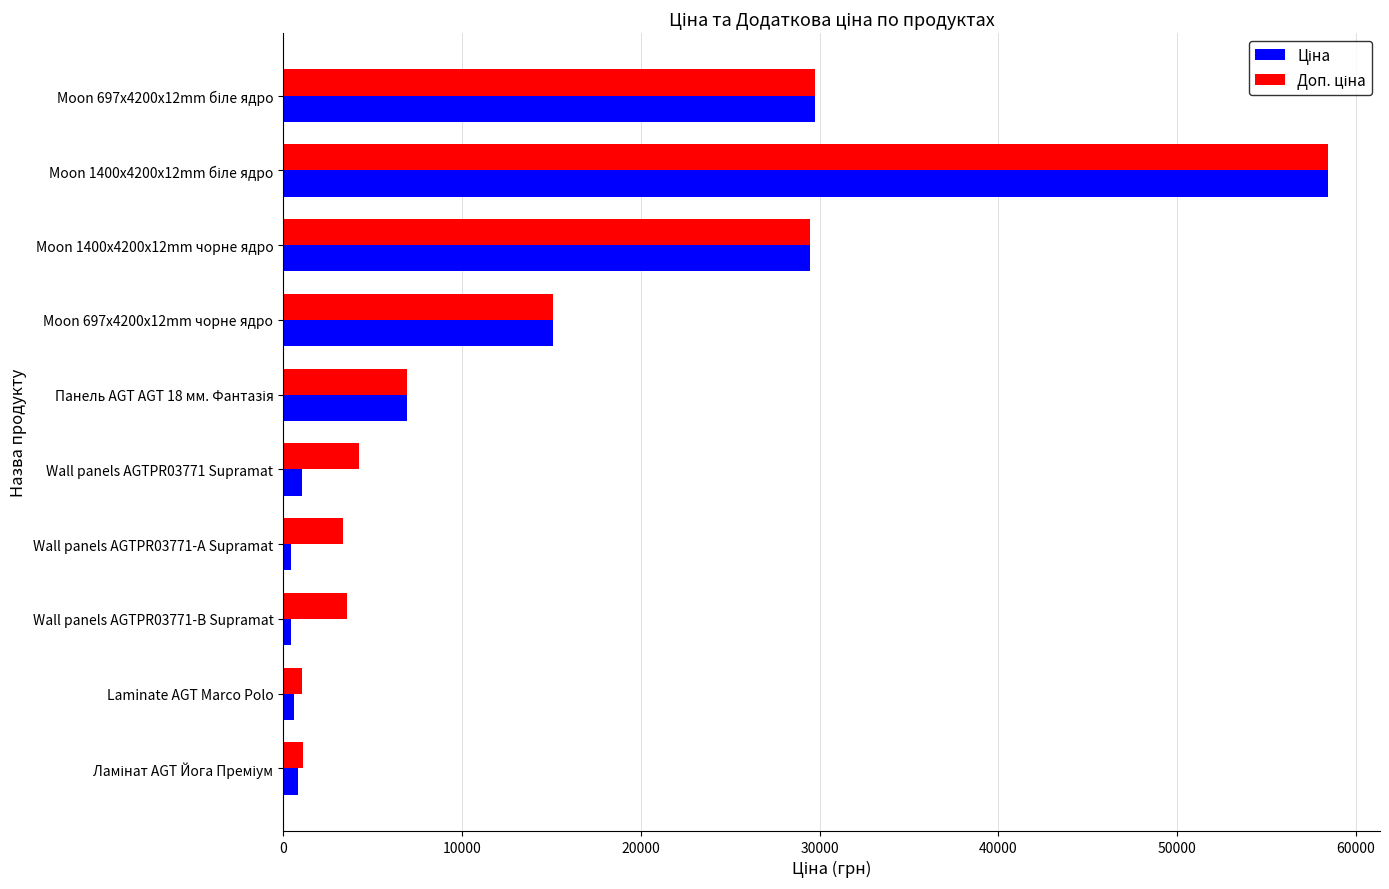

Count the number of categories in the chart.

10